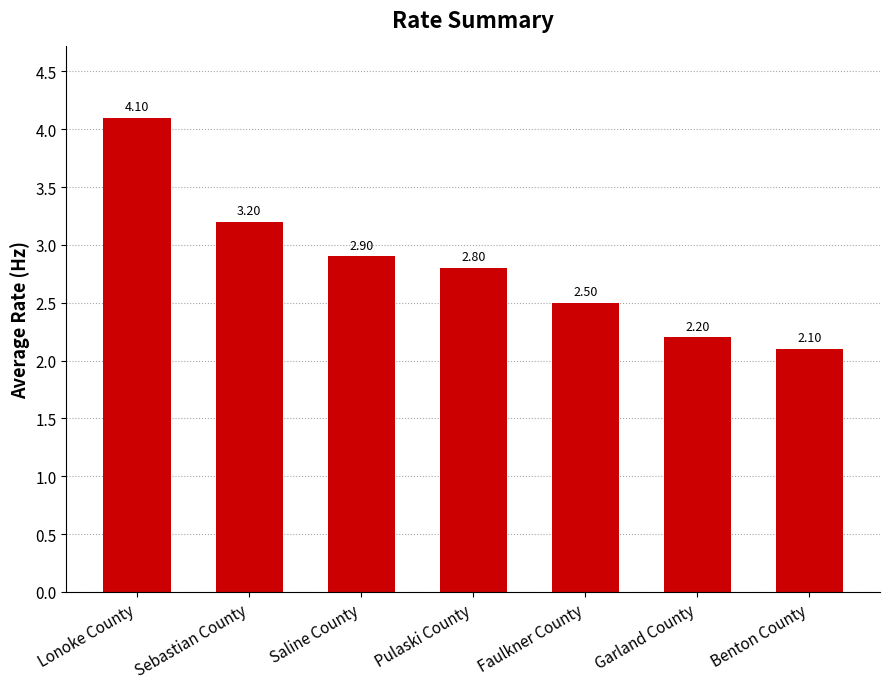

Rank the categories by value from lowest to highest.

Benton County, Garland County, Faulkner County, Pulaski County, Saline County, Sebastian County, Lonoke County